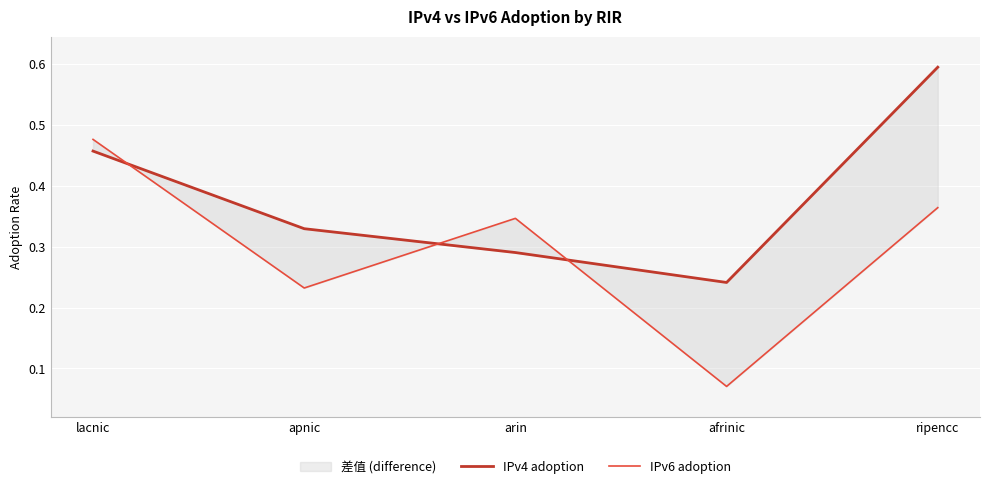

Which series changed the most between apnic and afrinic?

IPv6 adoption